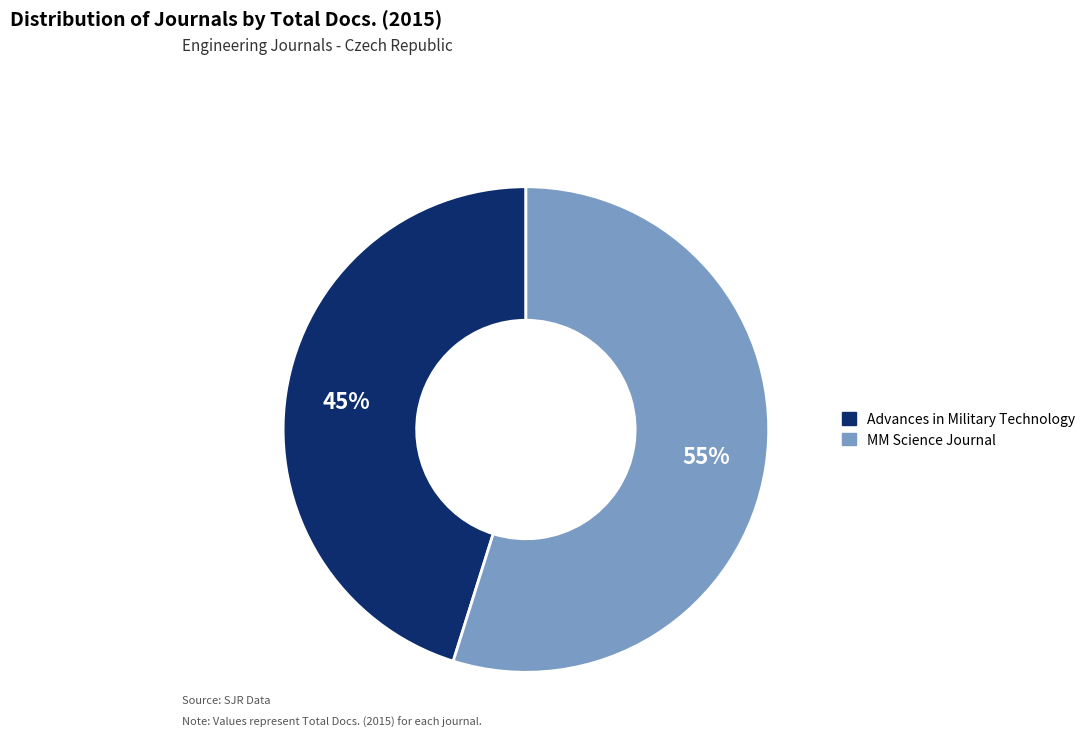

Does any single category account for the majority?

Yes